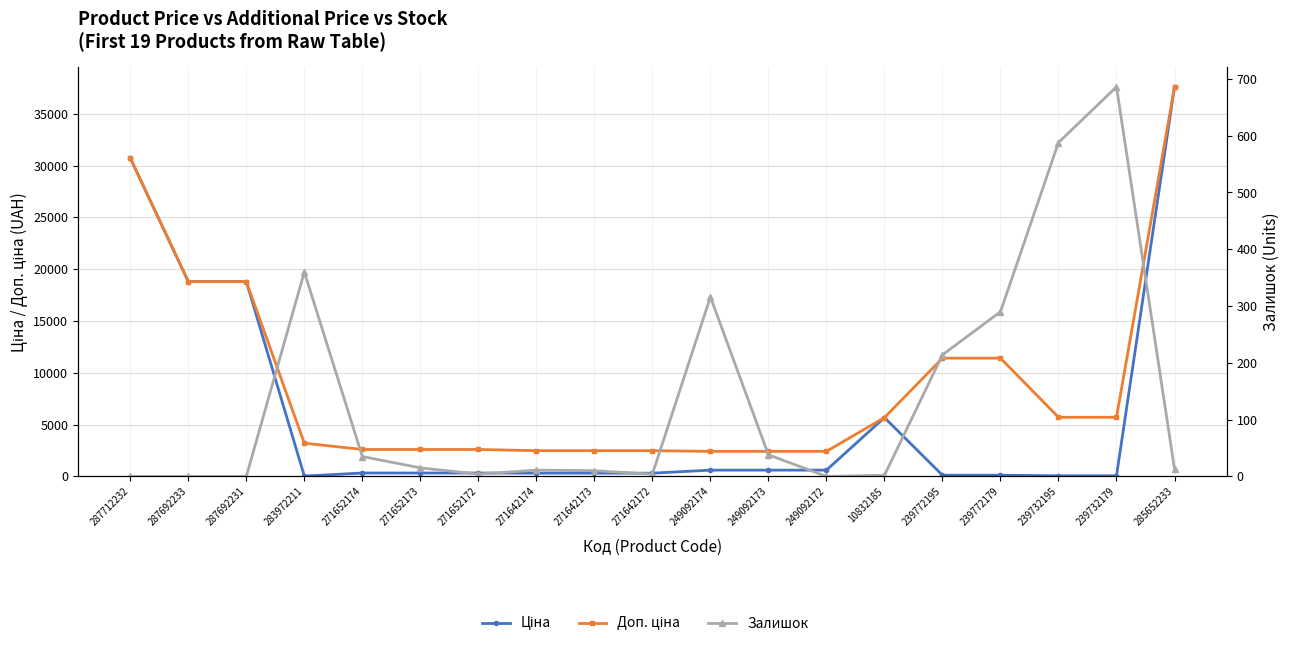

What is the difference between the Доп. ціна values at 249092172 and 271652173?

183.5